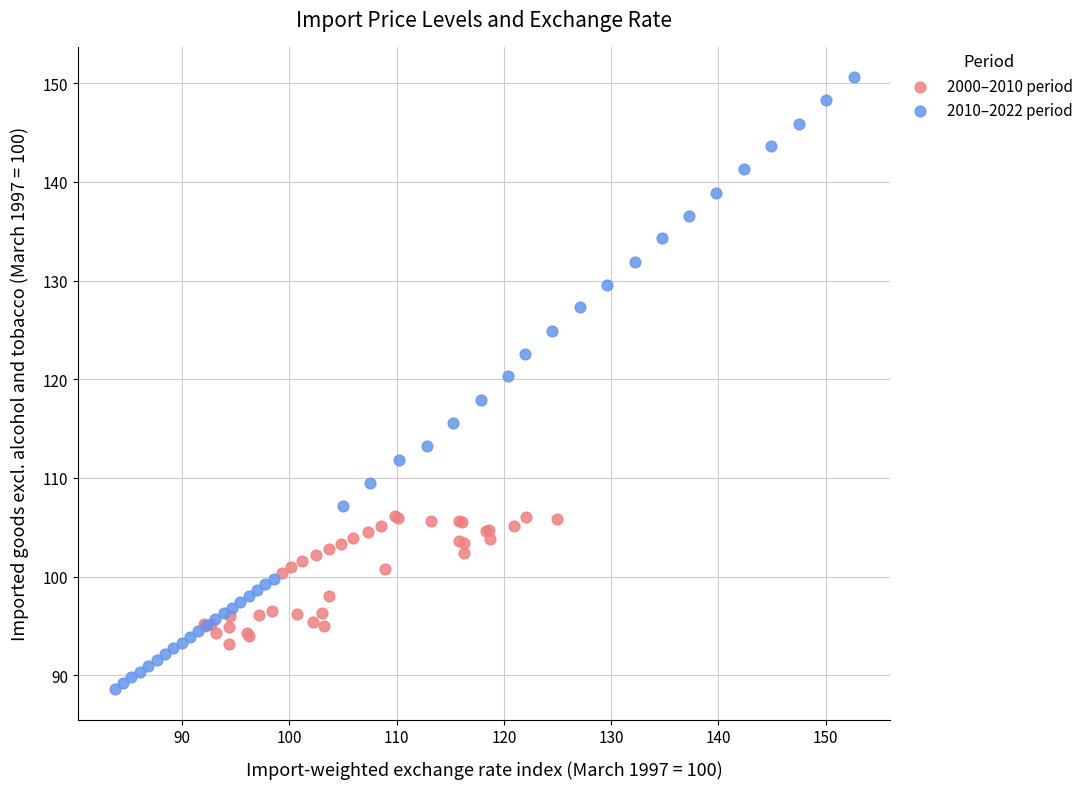

Which series reaches the minimum Y coordinate?

2010–2022 period